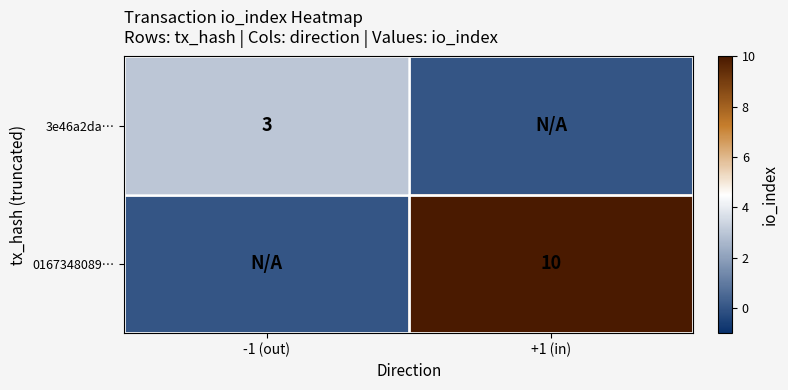

Is it true that 3e46a2da… equals 5 at -1 (out)?

False